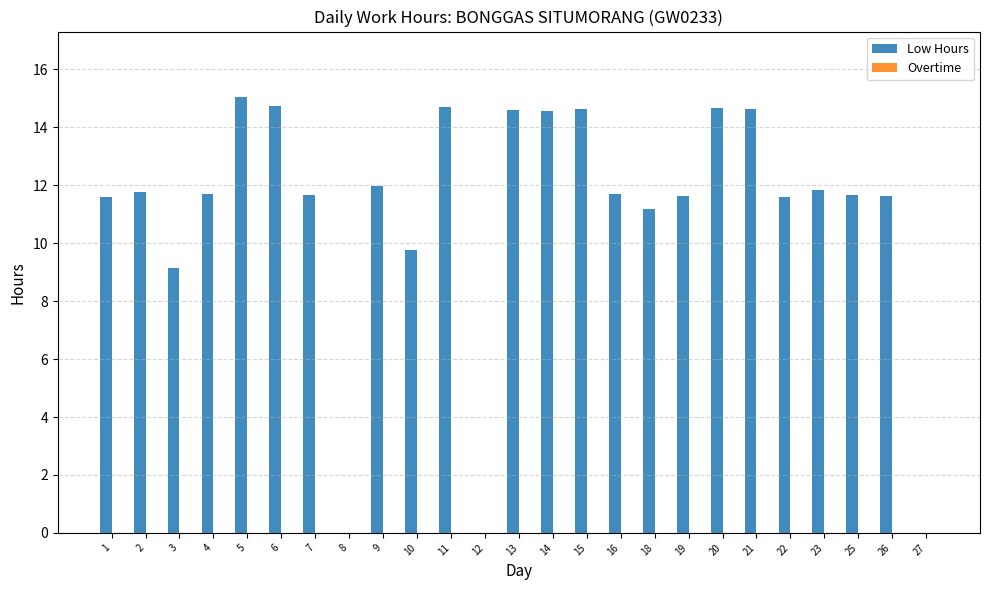

Which has a higher value, 22 or 10?

22